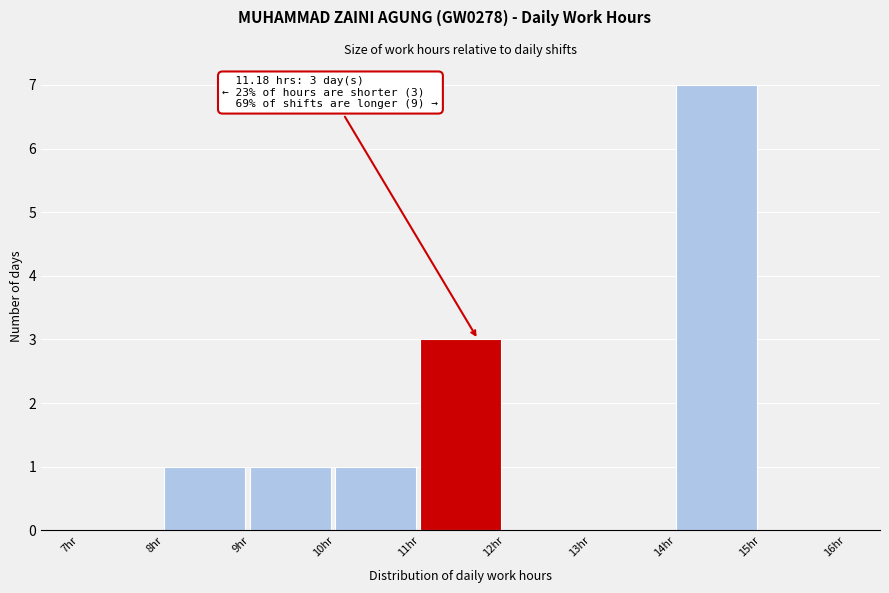

Which range on the x-axis has the tallest bar?

14 to 15